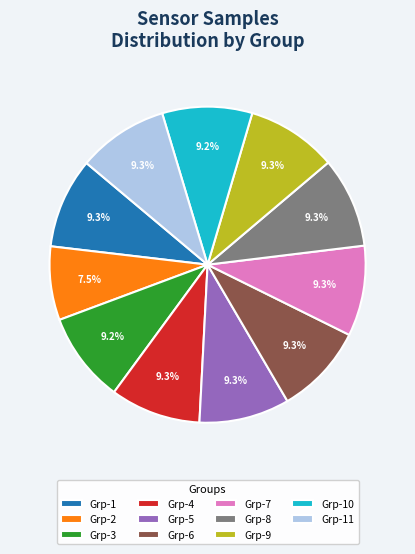

How many segments does this pie chart have?

11